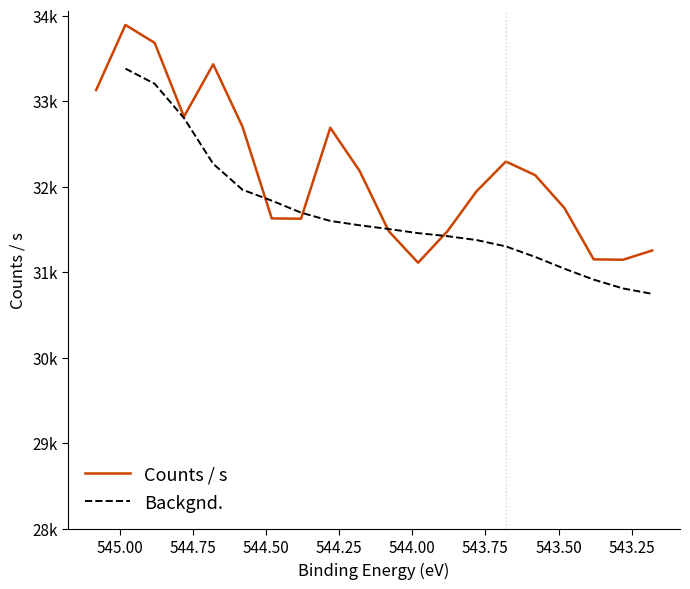

How many interior local peaks (higher than both neighbors) does the data have?

4